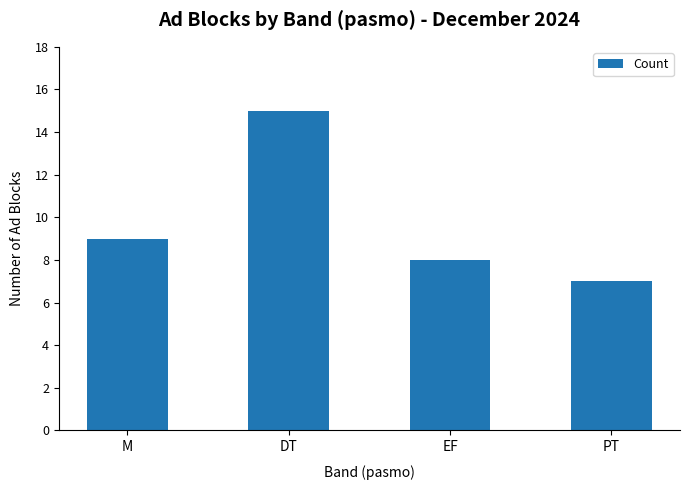

What is the difference between the maximum and minimum values?

8